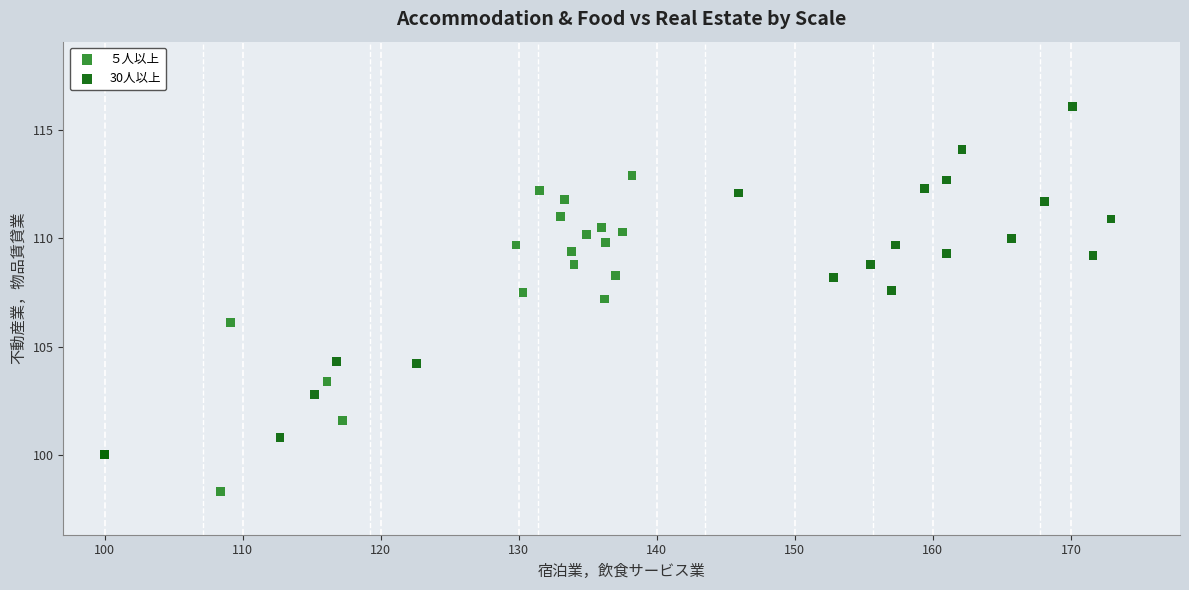

Which series reaches the minimum Y coordinate?

５人以上